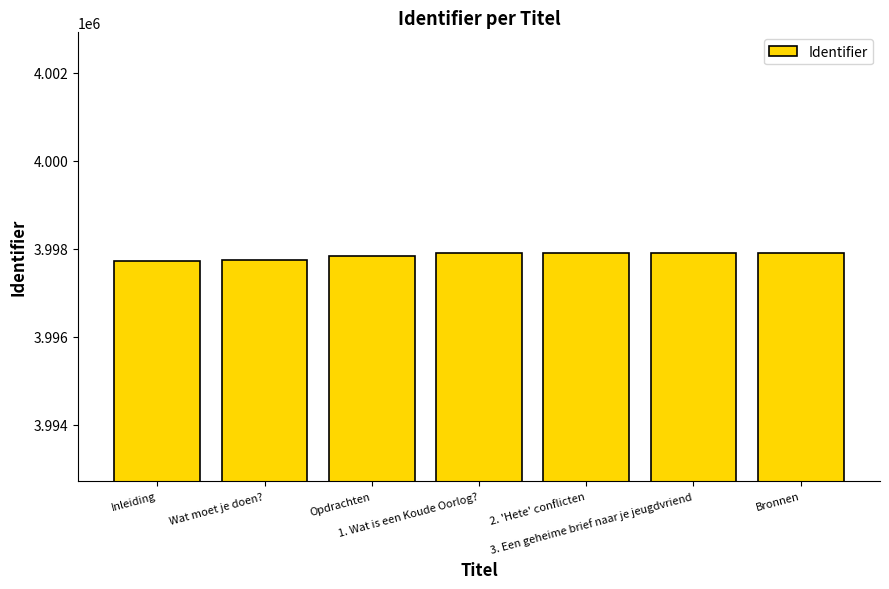

How many categories are shown in the chart?

7